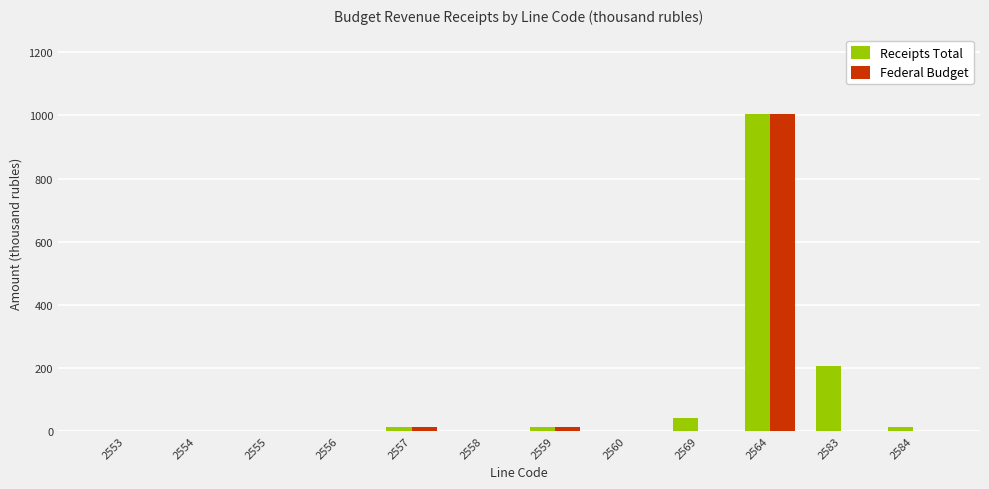

Count the number of data series in this chart.

2